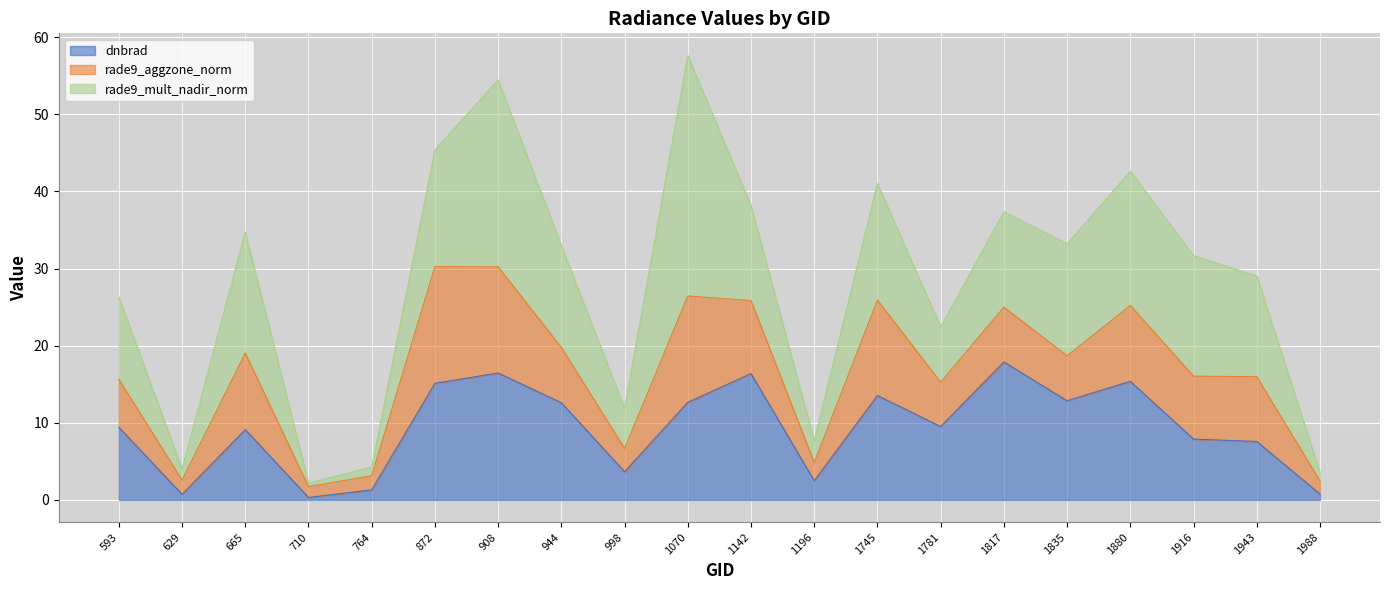

The rade9_mult_nadir_norm series shows 22.7 at 1916. True or false?

False